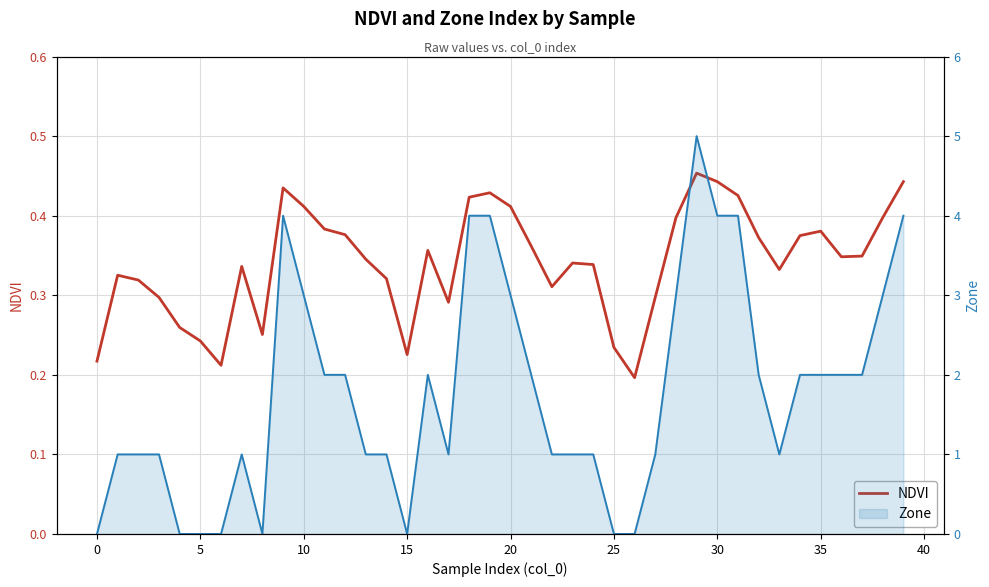

Rank the series by their average value, from highest to lowest.

Zone, NDVI